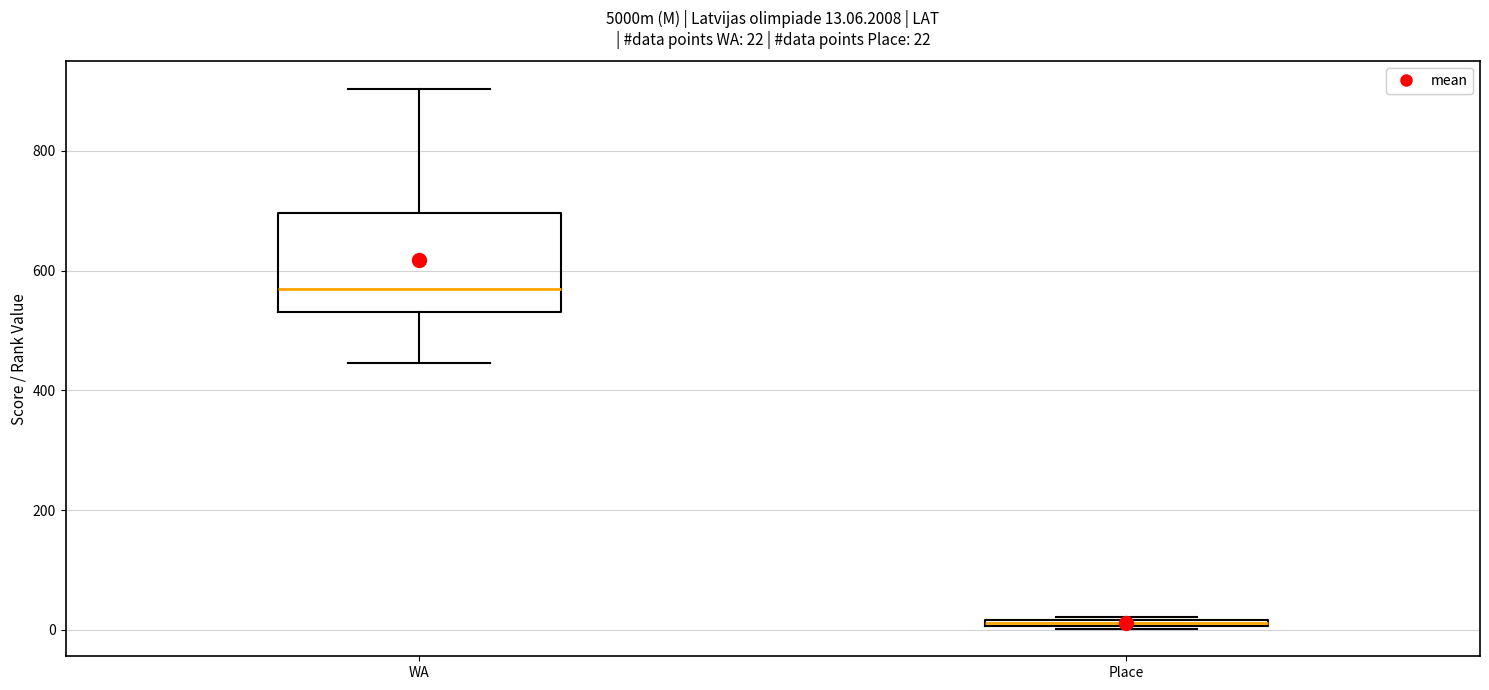

Which box has the highest median line?

WA